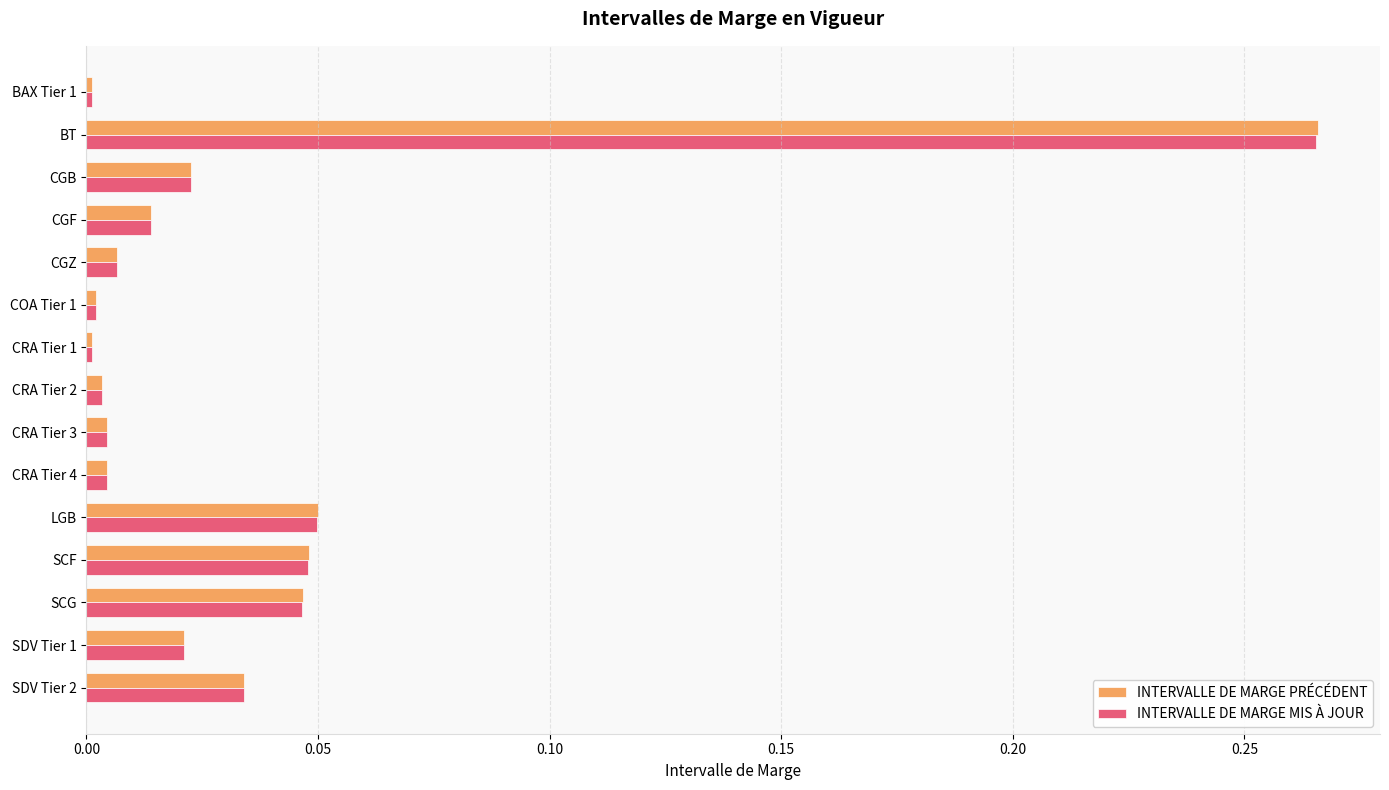

True or false: INTERVALLE DE MARGE MIS À JOUR has a value of 0.0 at CRA Tier 2.

True